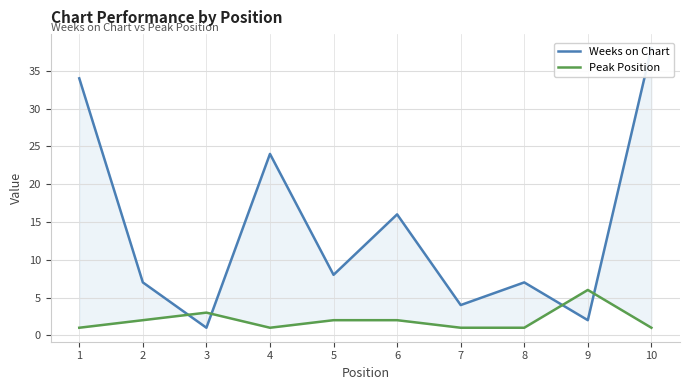

At which category is the sum across all series the highest?

10